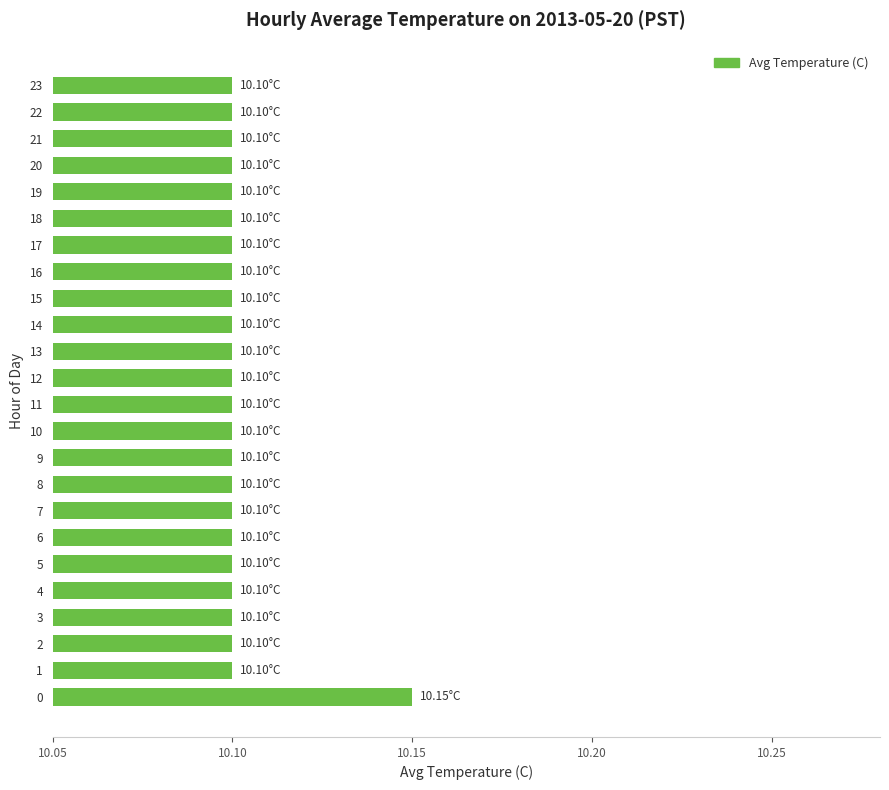

Approximately how many times larger is the value at 0 compared to 19?

1.0